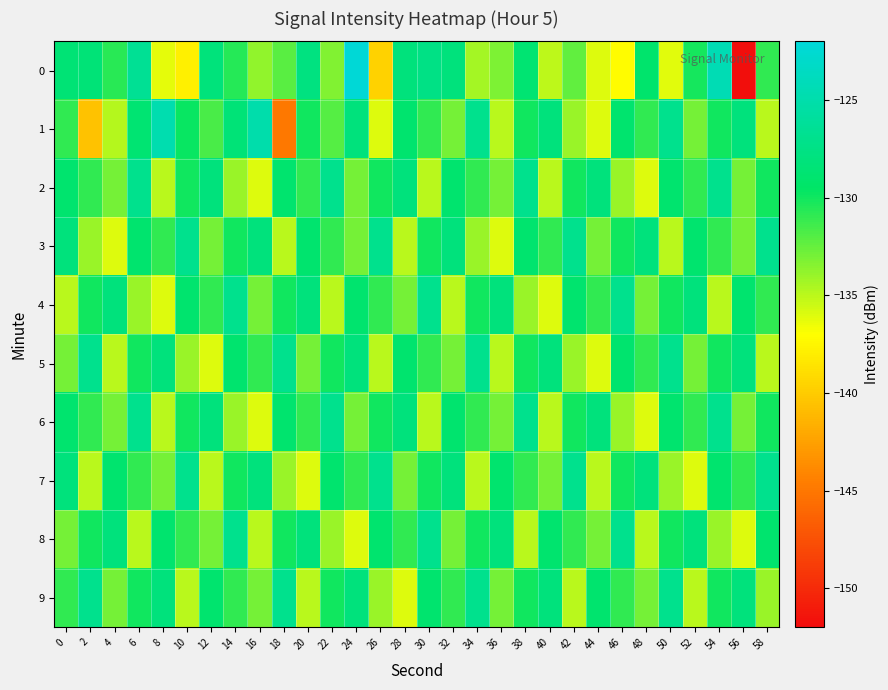

Which label corresponds to the largest value in the chart?

24